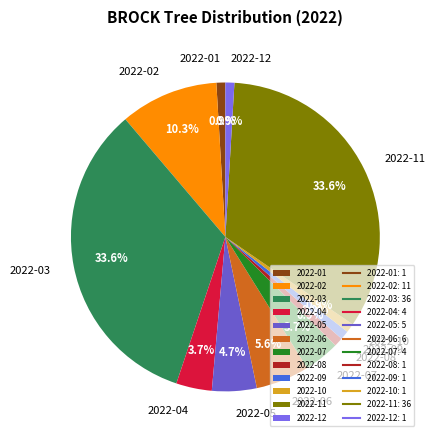

What is the ratio of the value at 2022-07 to the value at 2022-04?

1.0